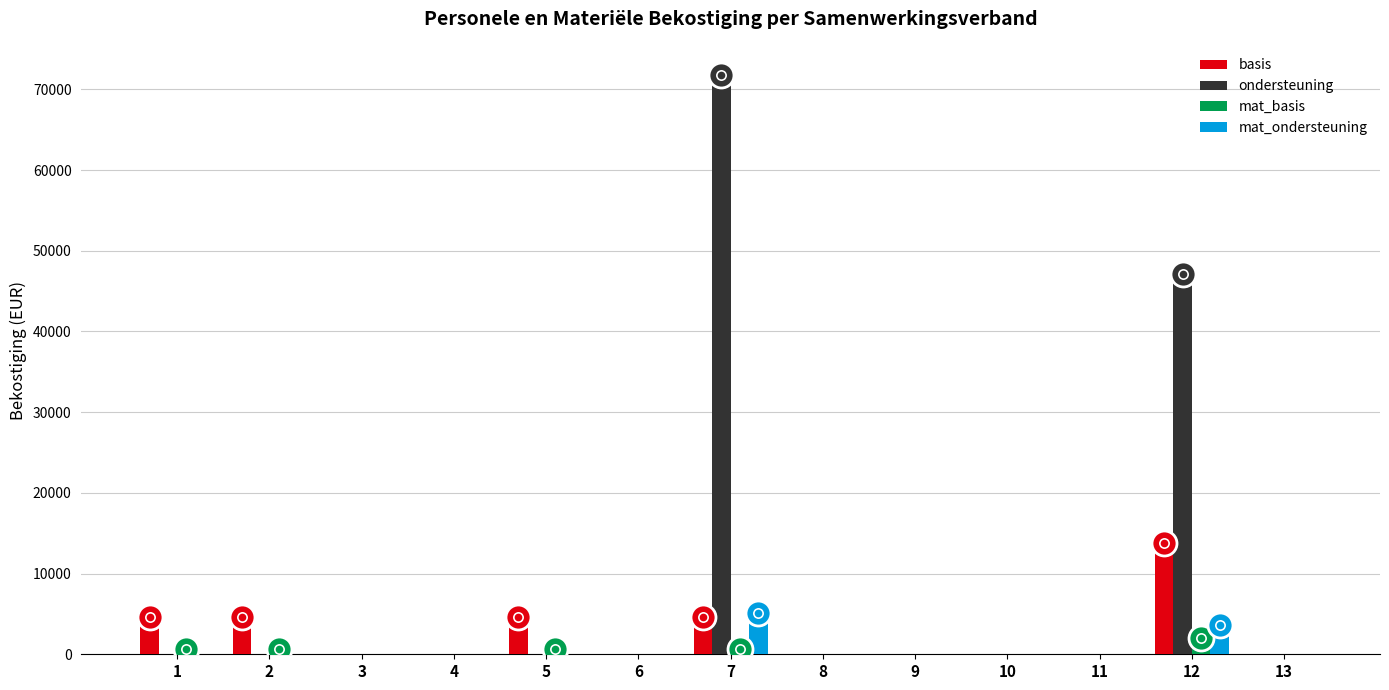

Where is mat_ondersteuning nearest to the value 2542?

12